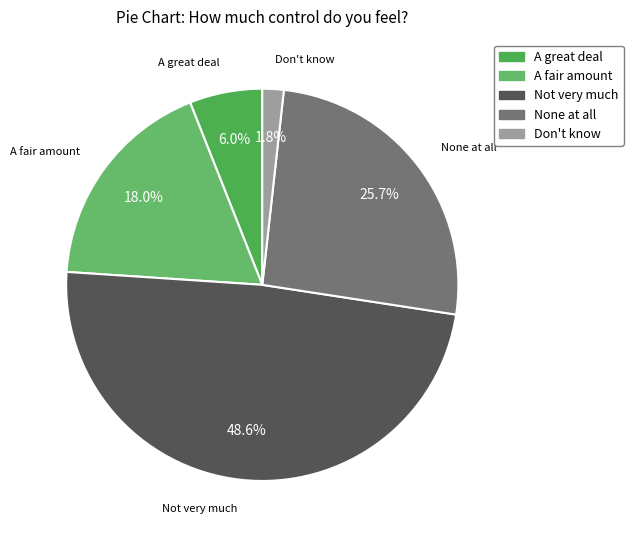

Count the number of slices in the pie.

5